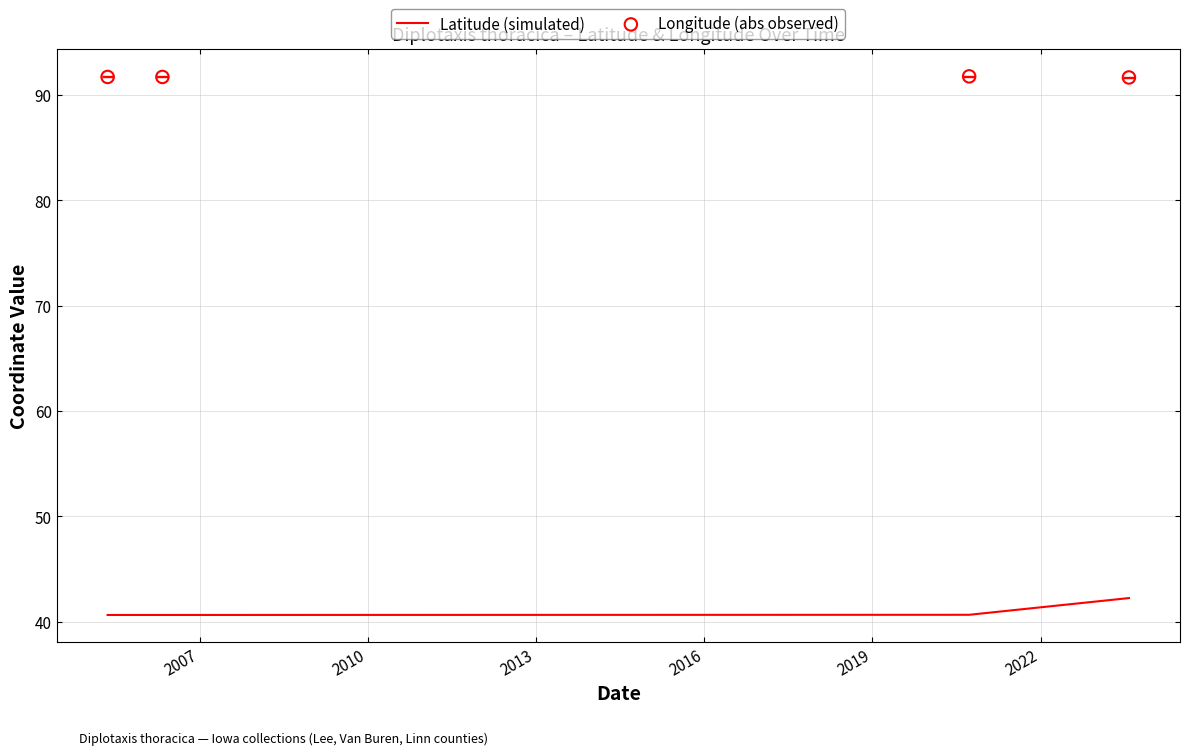

Which series contains the lowest Y value?

Latitude (simulated)